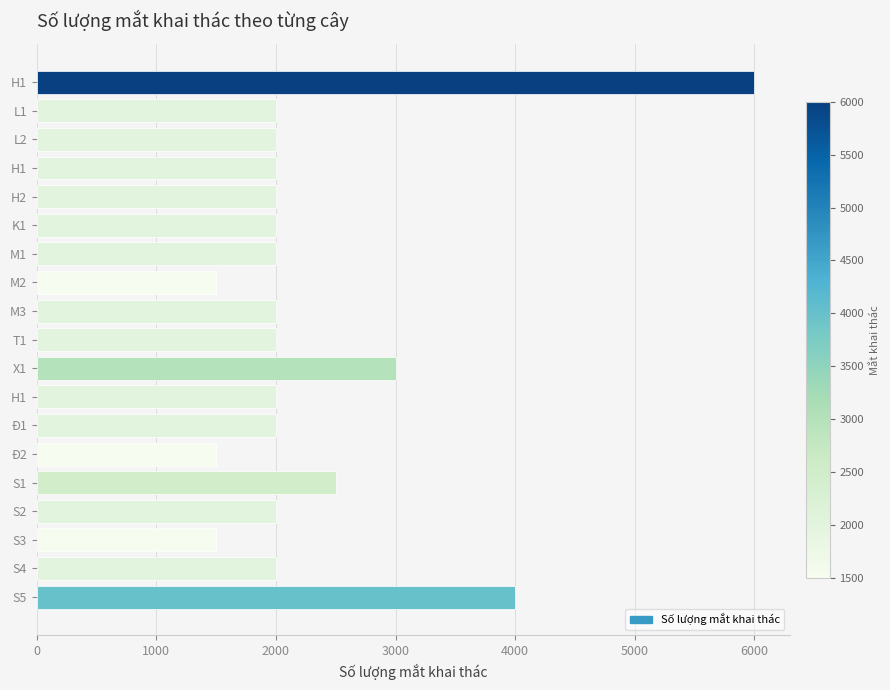

How many data points are less than 2000?

3